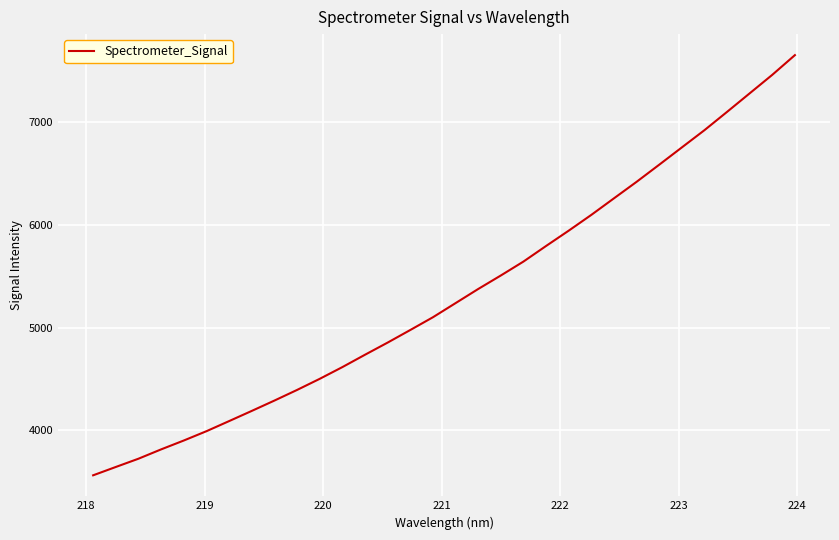

Does the chart have visible grid lines?

Yes